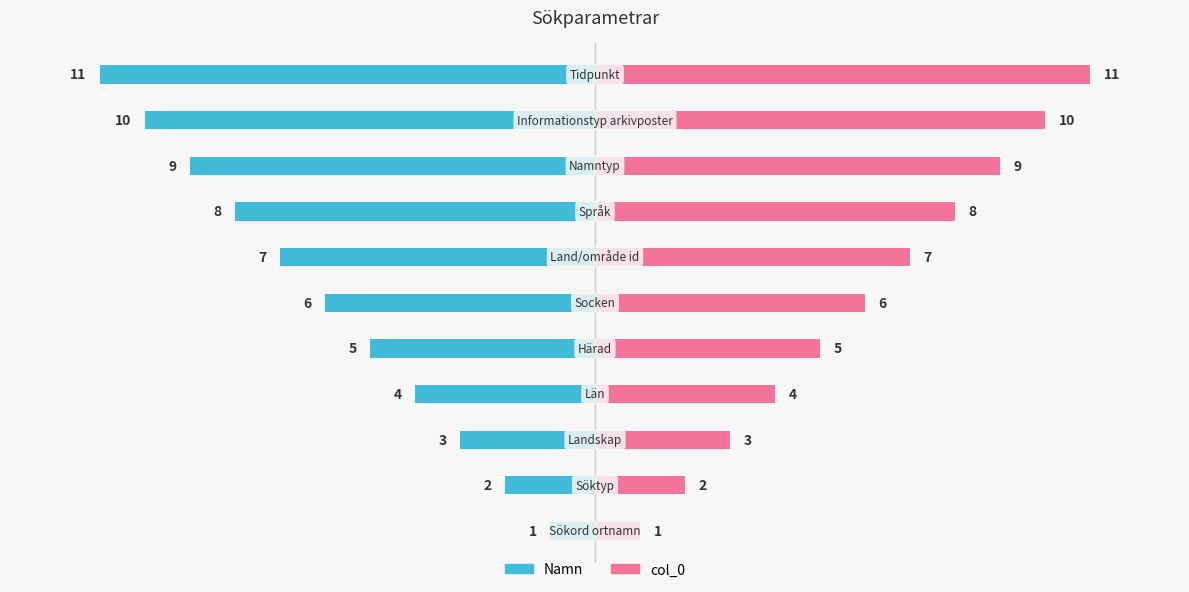

How many series are shown in this chart?

2